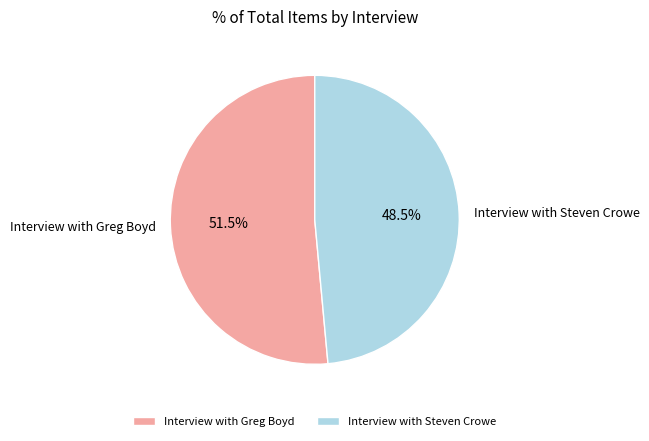

To the nearest percent, what is the combined percentage of Interview with Steven Crowe and Interview with Greg Boyd?

100%